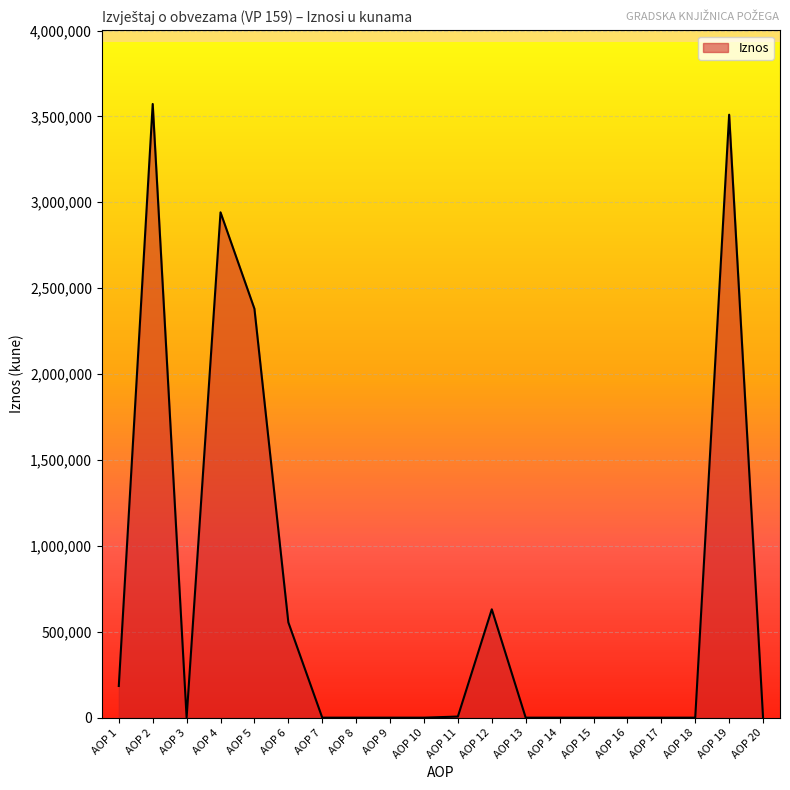

Where is the first local maximum?

AOP 2